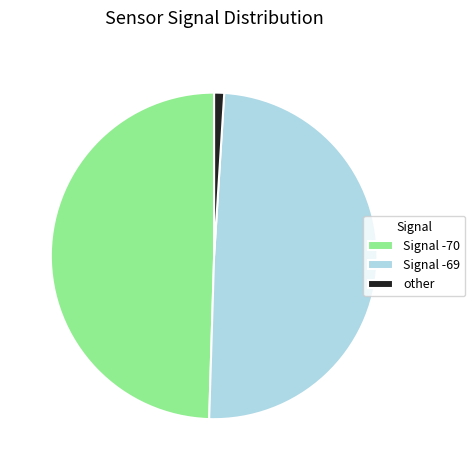

Does any single category account for the majority?

No